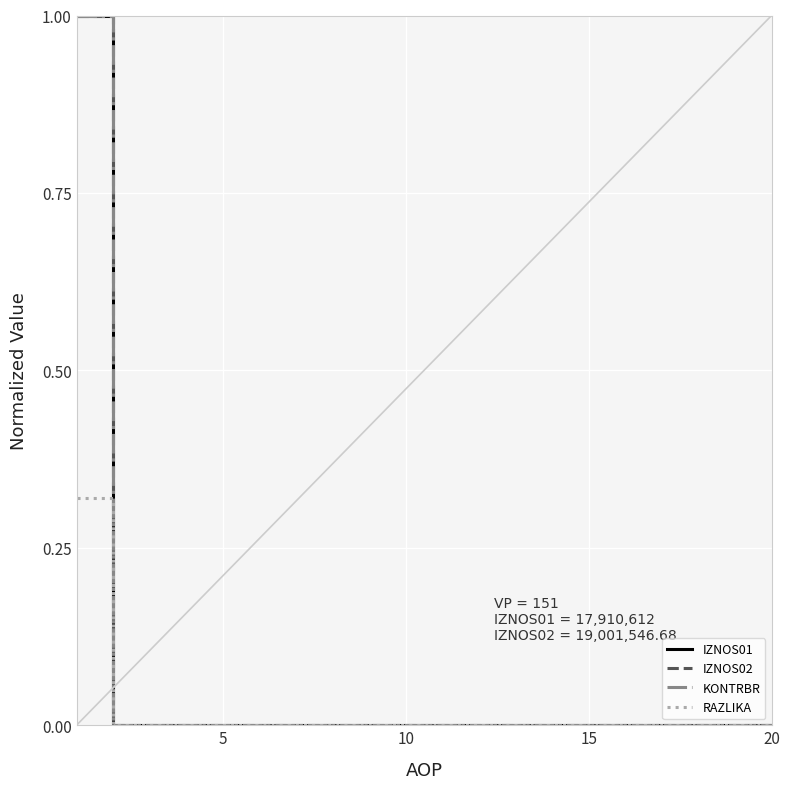

True or false: IZNOS01 and RAZLIKA intersect in this chart.

False